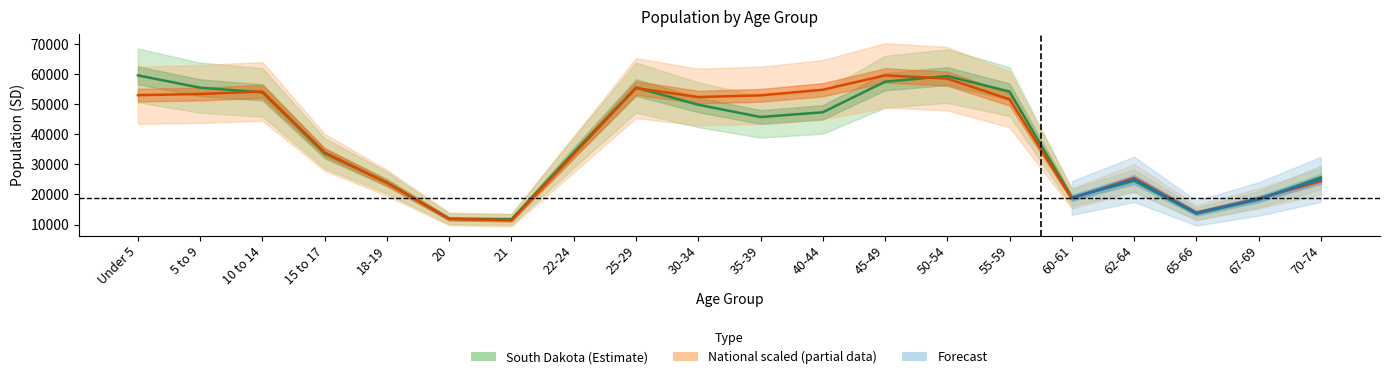

Which series changed the most between 35-39 and 60-61?

National